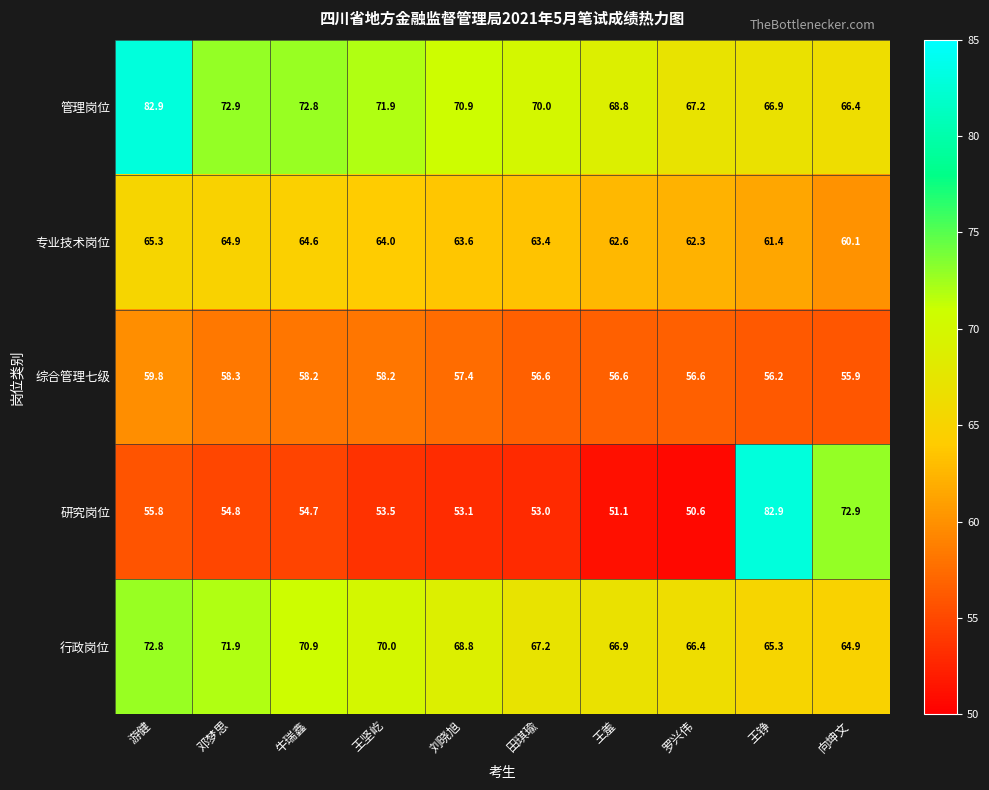

The 管理岗位 series shows 107.6 at 邓梦思. True or false?

False